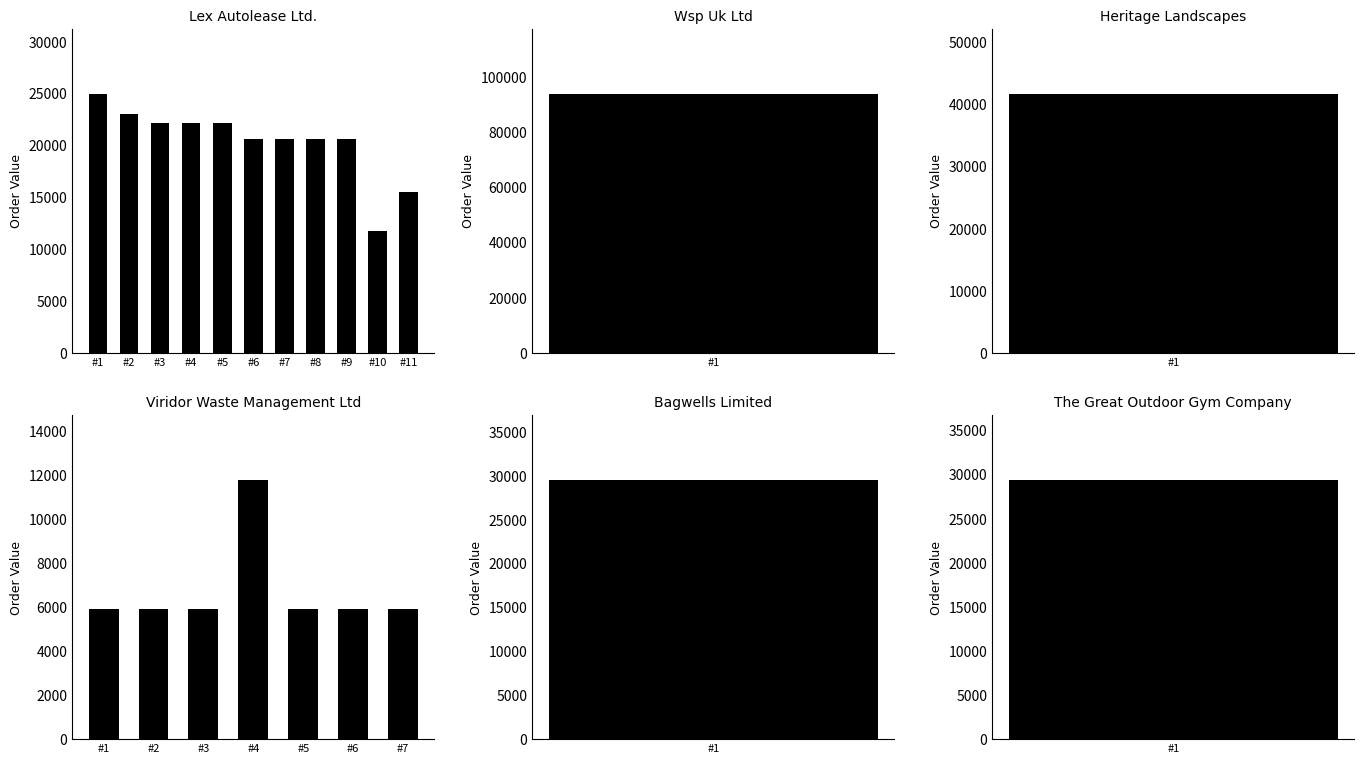

What is the average value?

18264